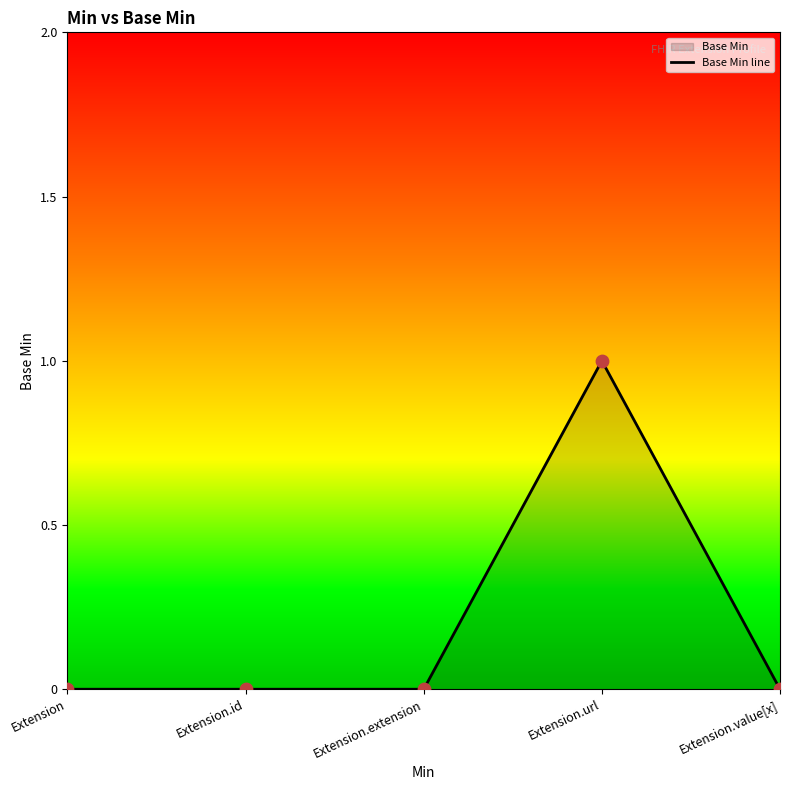

What is the change in value from Extension to Extension.url?

+1